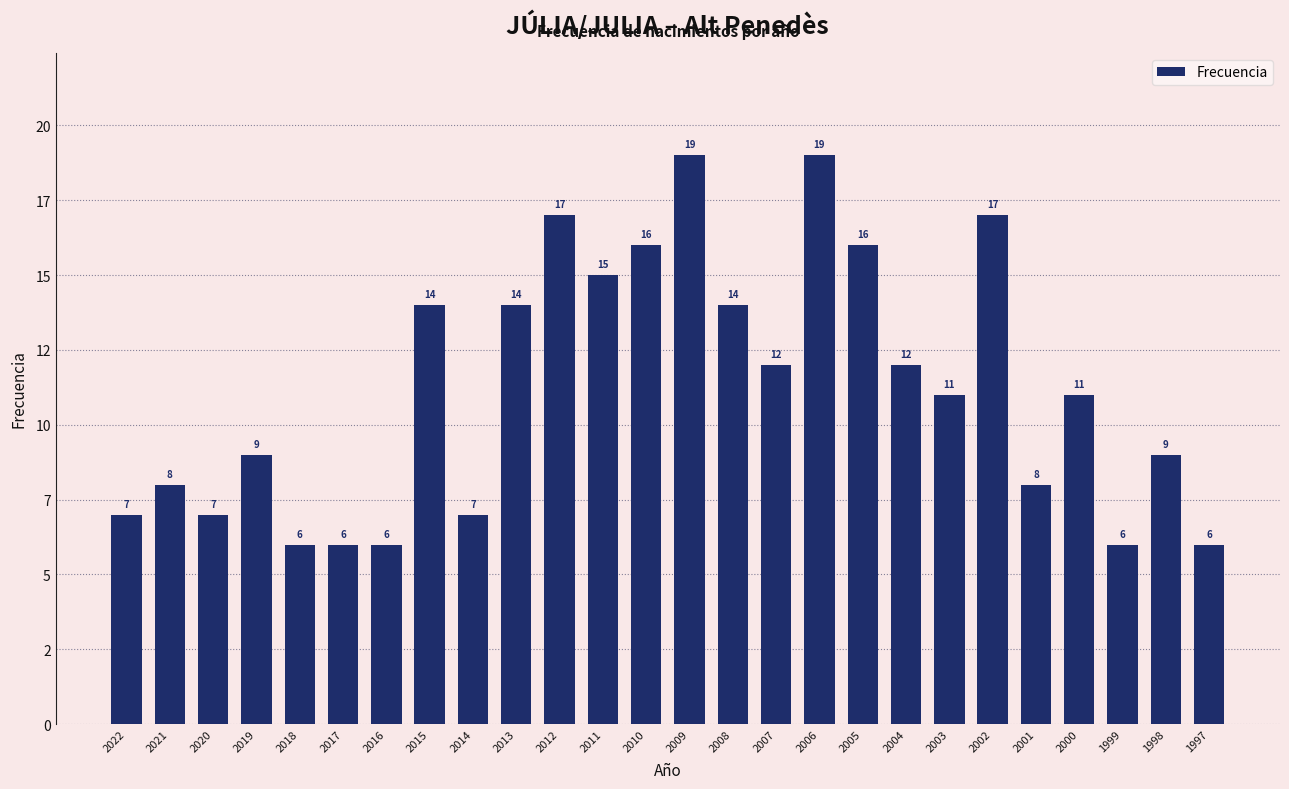

What is the value of the 16th bar from the left?

12